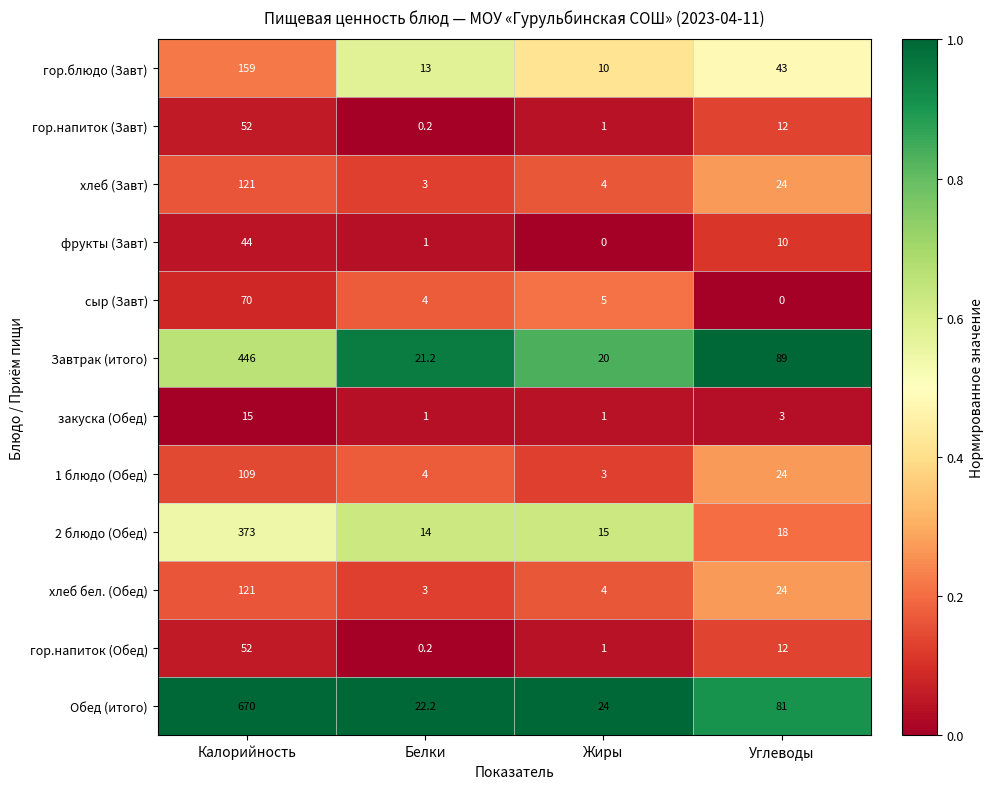

Count the number of data series in this chart.

12